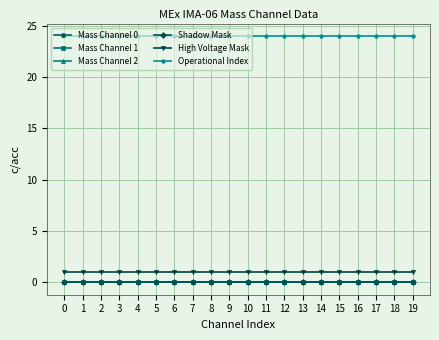

Between 10 and 1, which is larger?

10